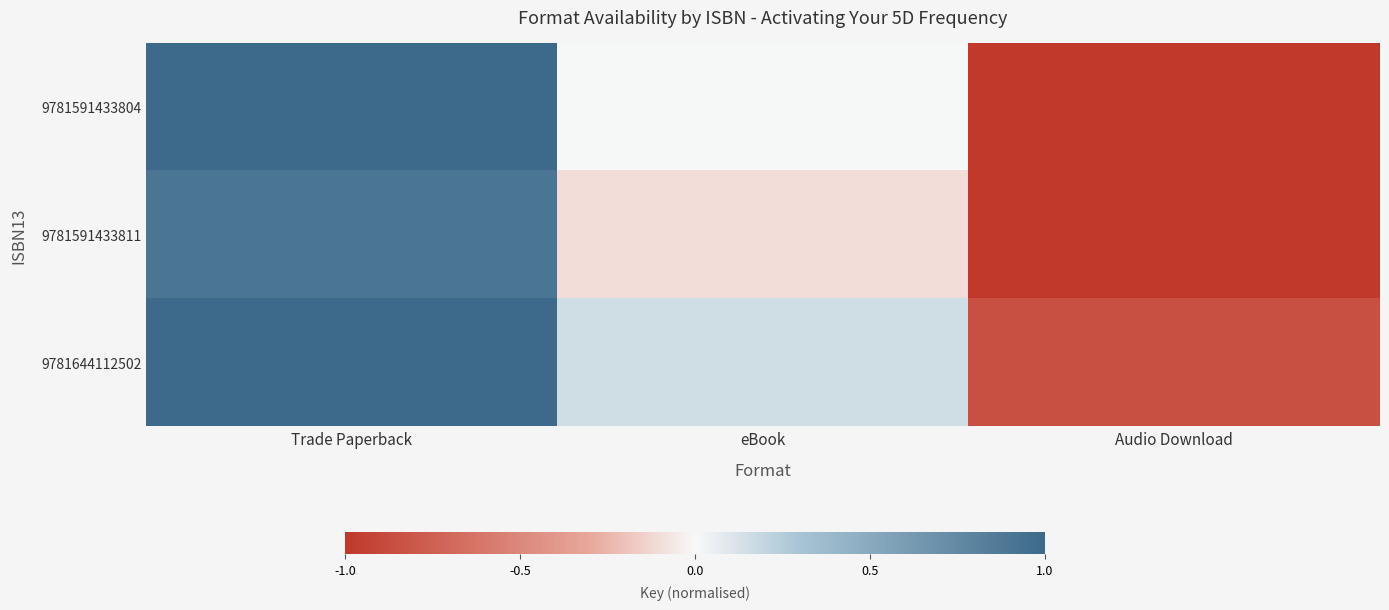

Which label corresponds to the smallest value in the chart?

Audio Download